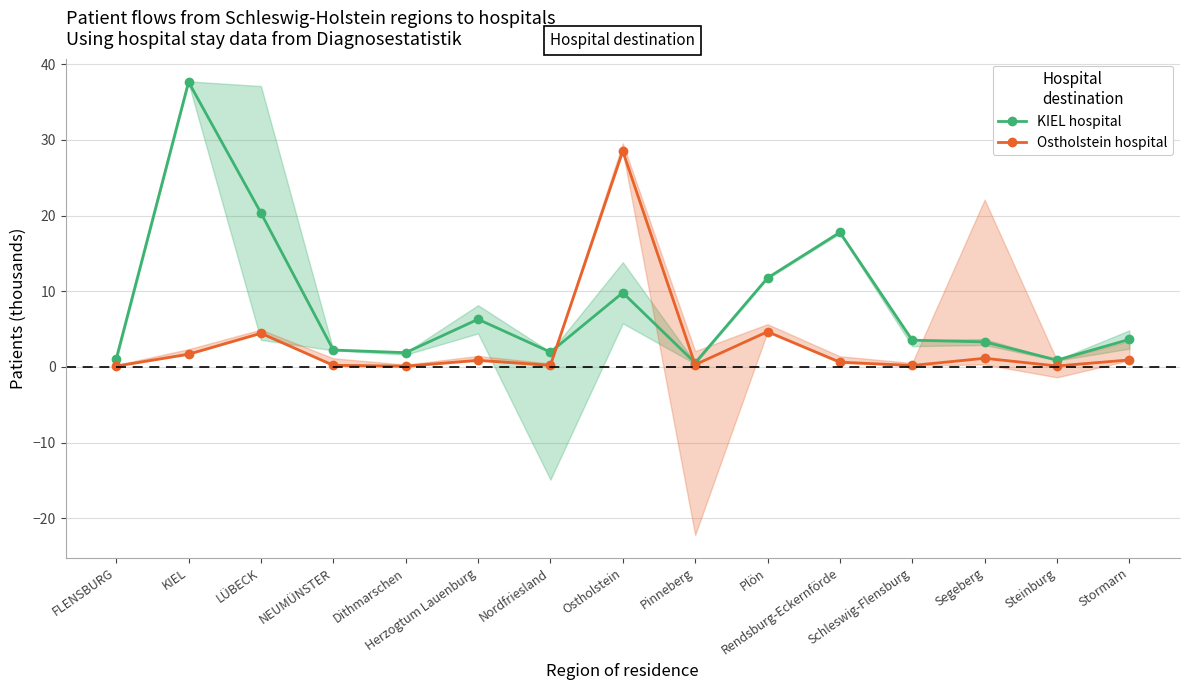

Where do Ostholstein hospital and KIEL hospital first cross each other?

Nordfriesland and Ostholstein